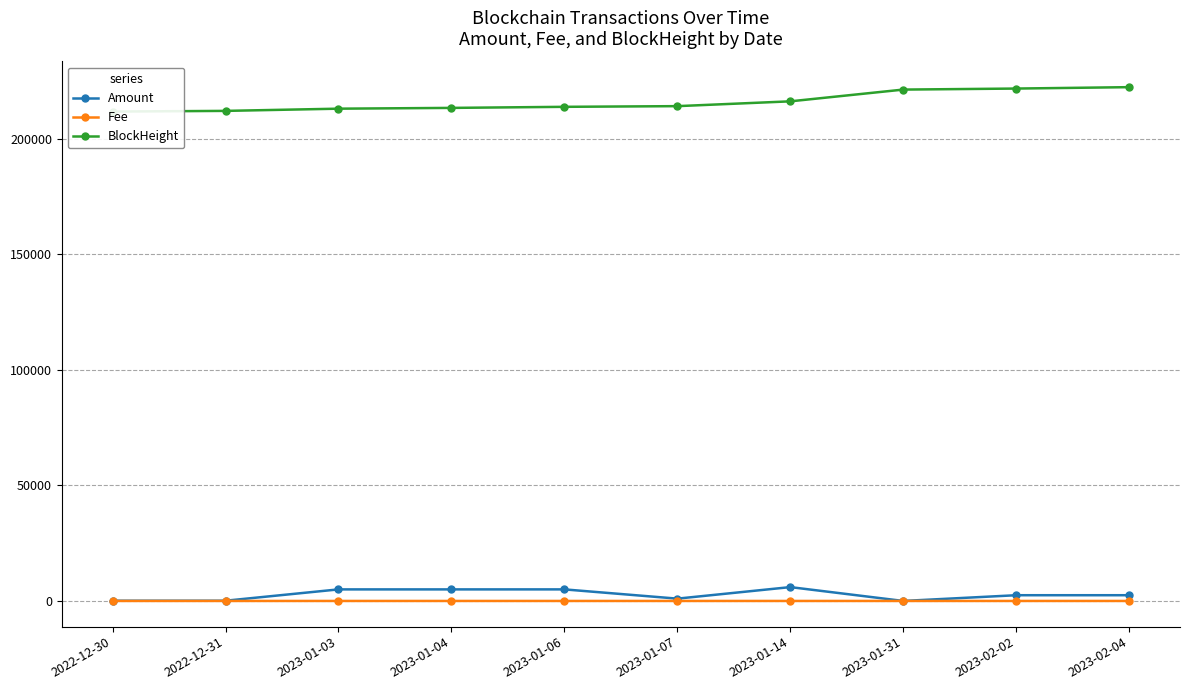

How many values in the Amount series exceed 2481?

5